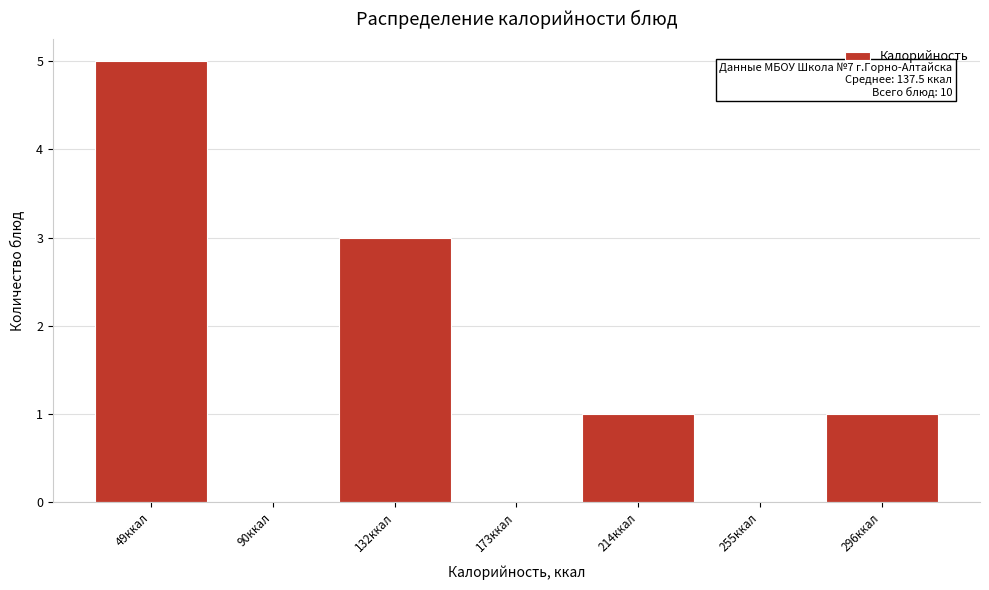

Reading left to right, list all the values displayed in this chart.

49ккал=5	90ккал=0	132ккал=3	173ккал=0	214ккал=1	255ккал=0	296ккал=1